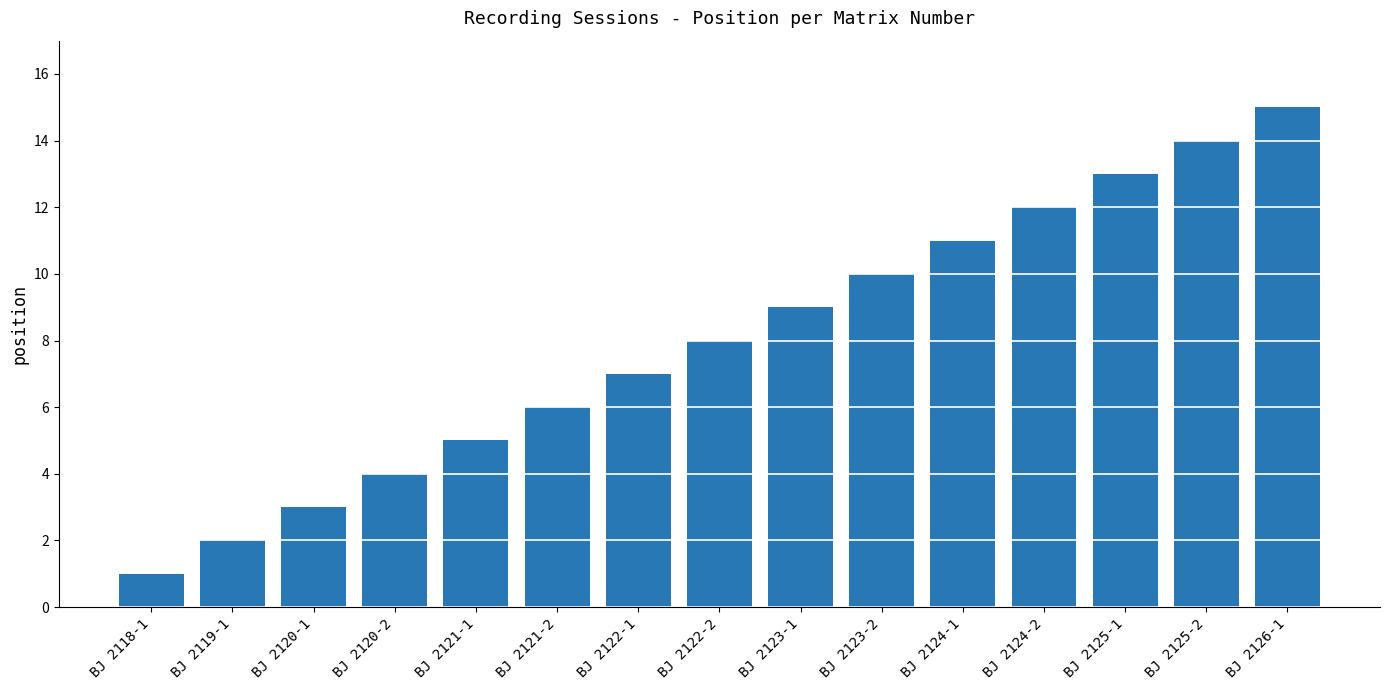

What position from the left is BJ 2125-2?

14